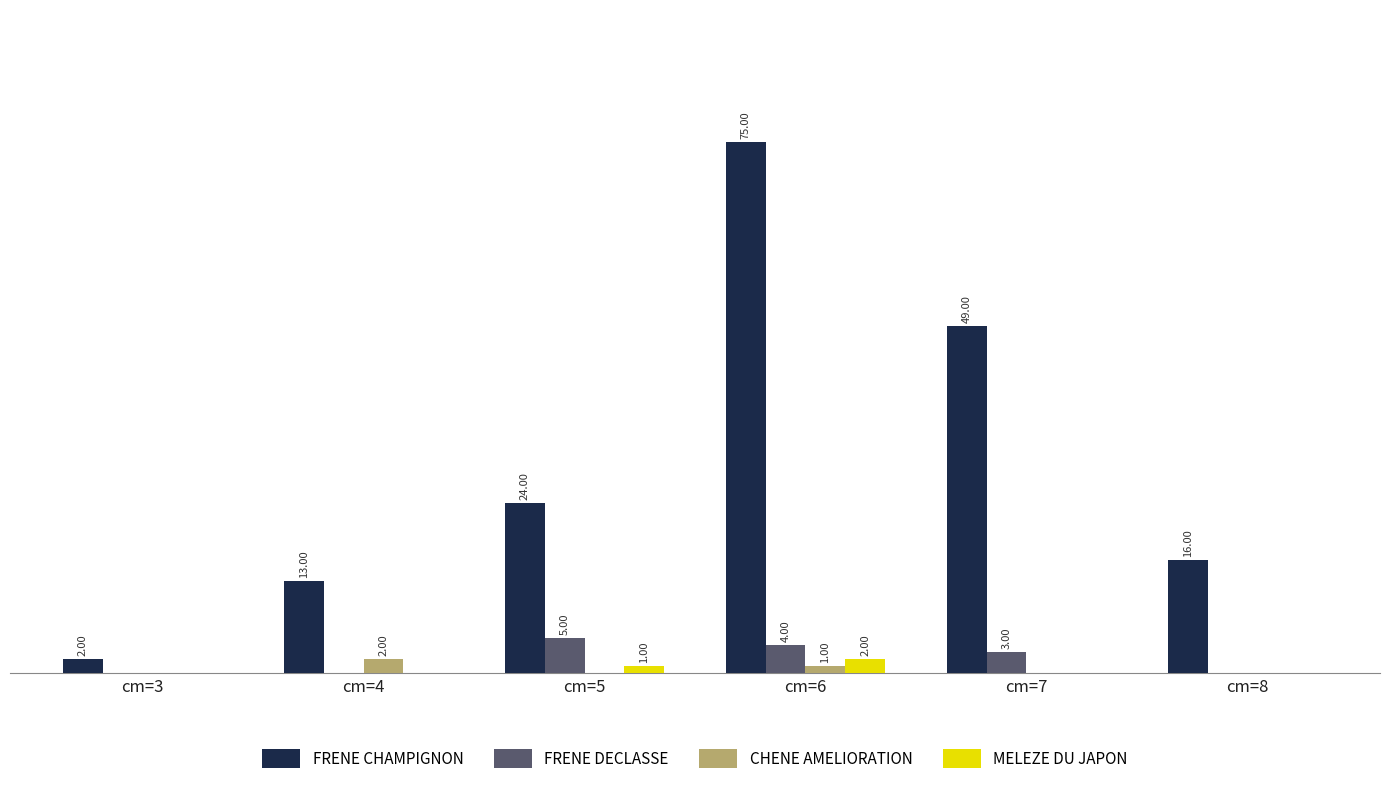

Which series changed the most between cm=4 and cm=7?

FRENE CHAMPIGNON